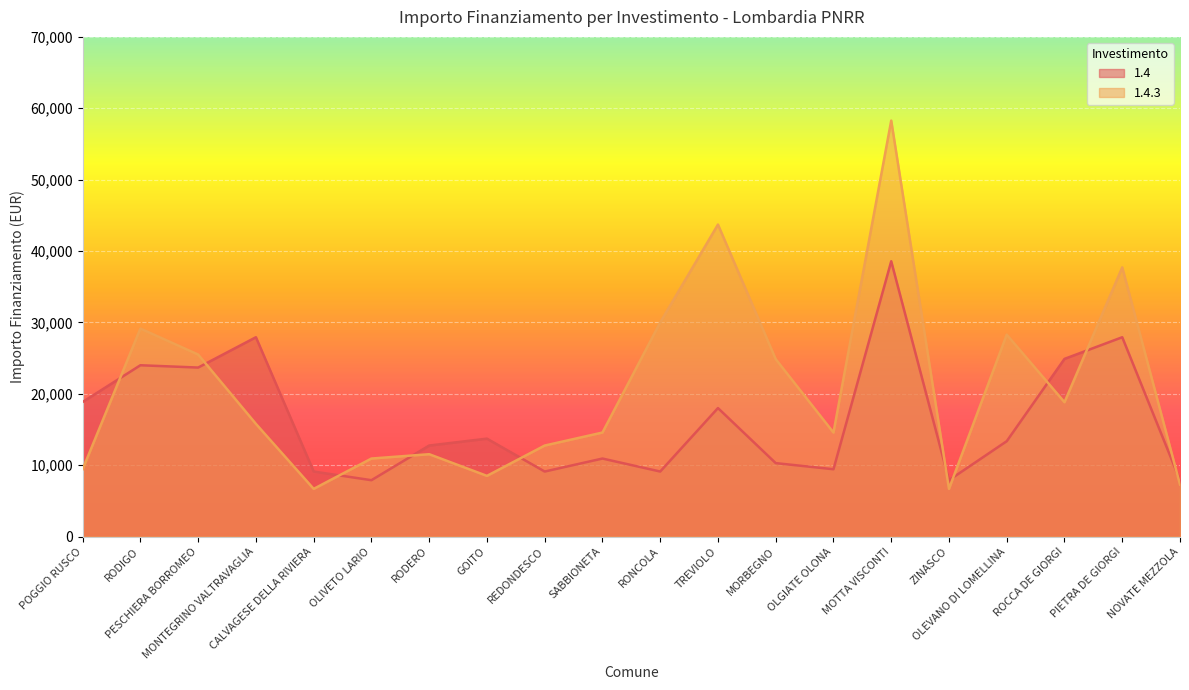

What is the difference between the 1.4.3 values at OLGIATE OLONA and MONTEGRINO VALTRAVAGLIA?

1214